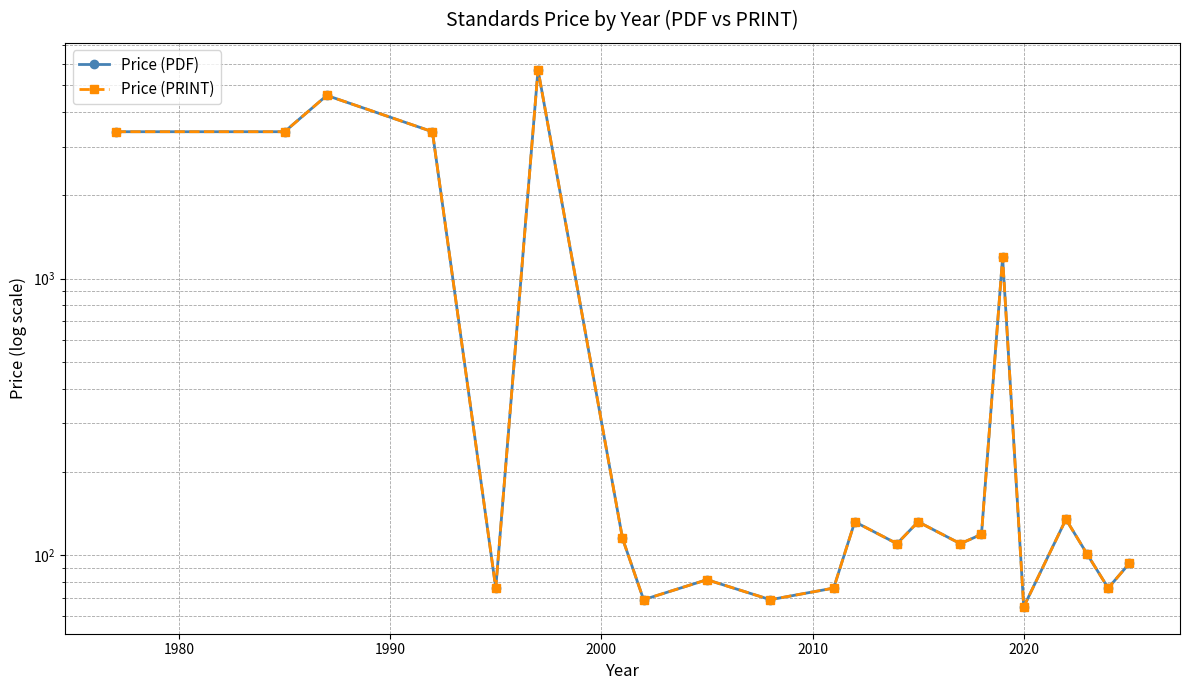

Which series has the widest spread of values?

Price (PDF)